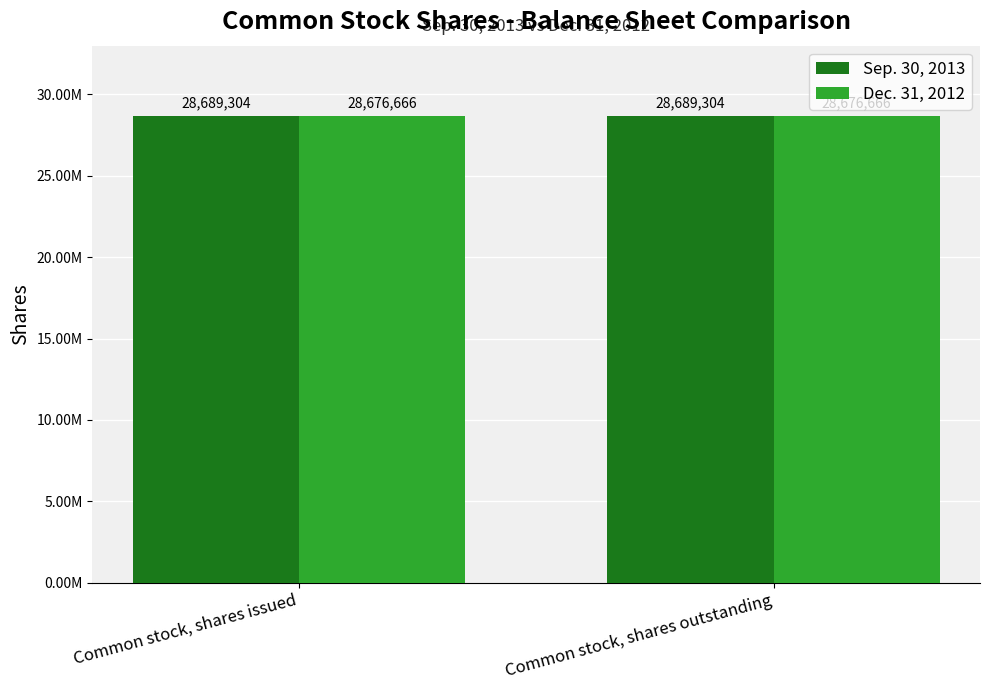

What are all the series names shown in the legend?

Sep. 30, 2013, Dec. 31, 2012